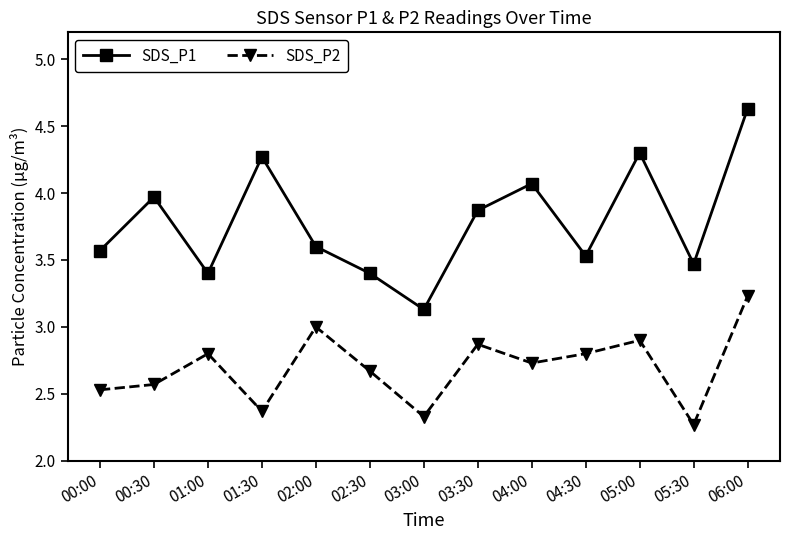

Which series has the largest range (max minus min)?

SDS_P1